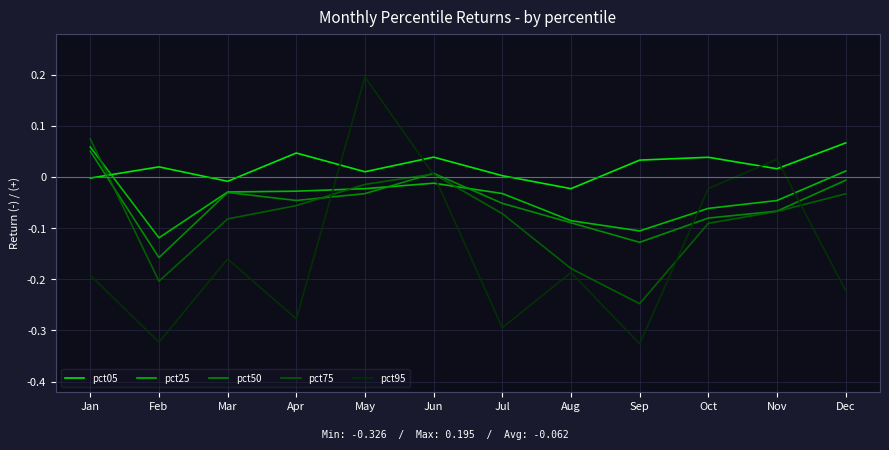

How many negative values does the pct50 series have?

10